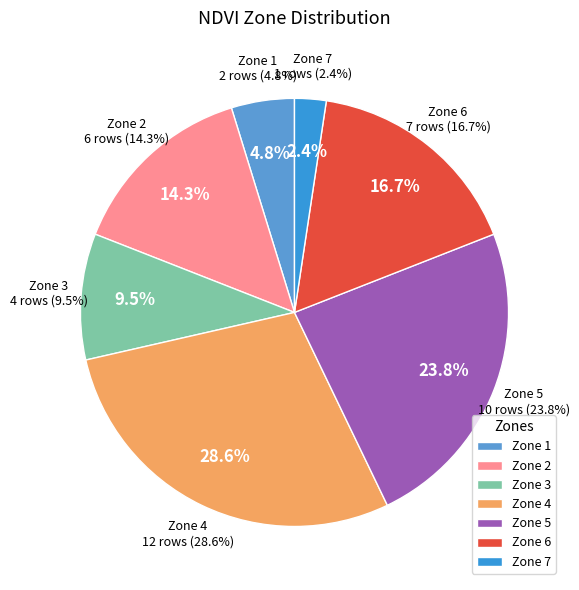

Does Zone 4 account for over 50% of the chart?

No